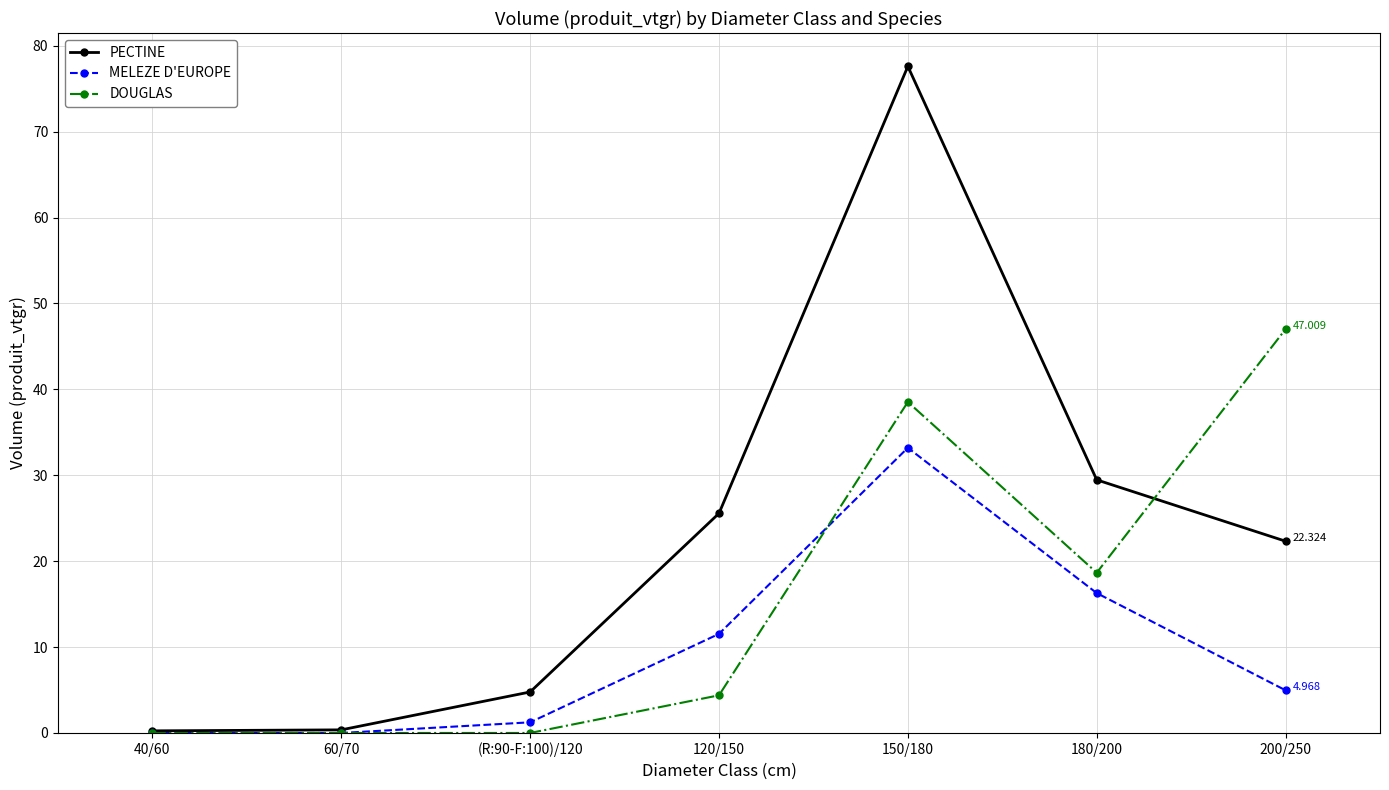

What is the approximate value of MELEZE D'EUROPE at (R:90-F:100)/120?

1.2